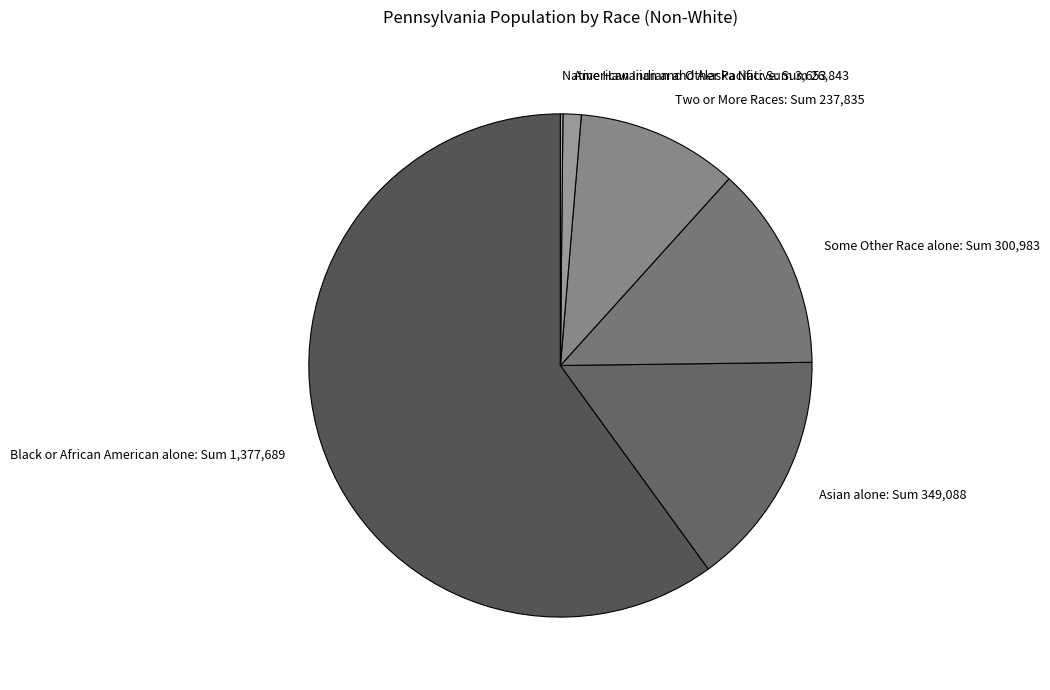

Approximately how many times larger is the value at Two or More Races: Sum 237,835 compared to Asian alone: Sum 349,088?

0.7